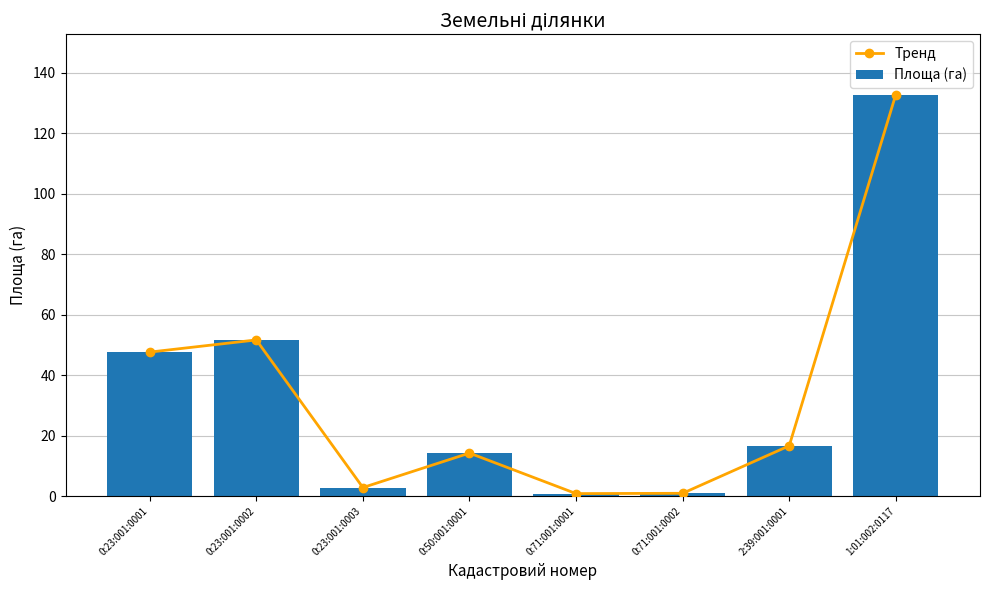

Reading left to right, extract all data points from this chart.

Тренд: 0:23:001:0001=47.6	0:23:001:0002=51.6	0:23:001:0003=2.8	0:50:001:0001=14.2	0:71:001:0001=0.8	0:71:001:0002=0.9	2:39:001:0001=16.6	1:01:002:0117=132.7
Площа (га): 0:23:001:0001=47.6	0:23:001:0002=51.6	0:23:001:0003=2.8	0:50:001:0001=14.2	0:71:001:0001=0.8	0:71:001:0002=0.9	2:39:001:0001=16.6	1:01:002:0117=132.7